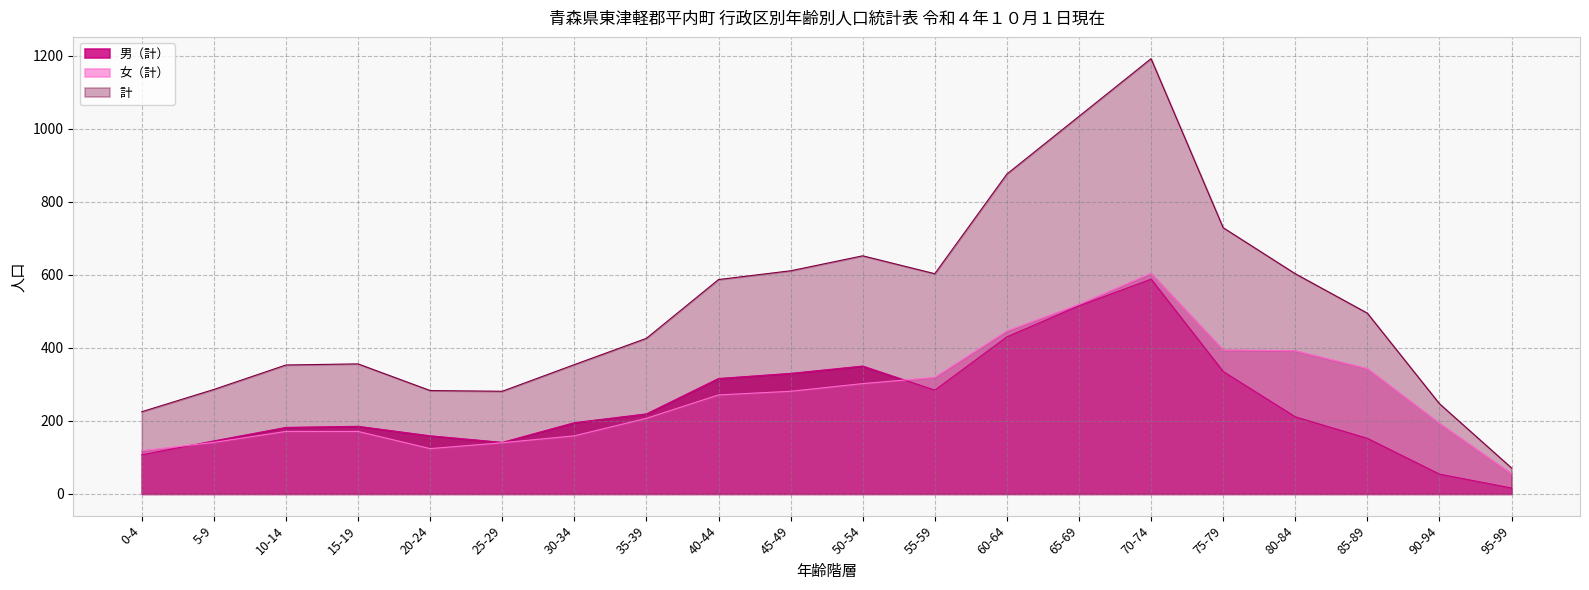

What is the difference between the 男（計） values at 45-49 and 20-24?

171